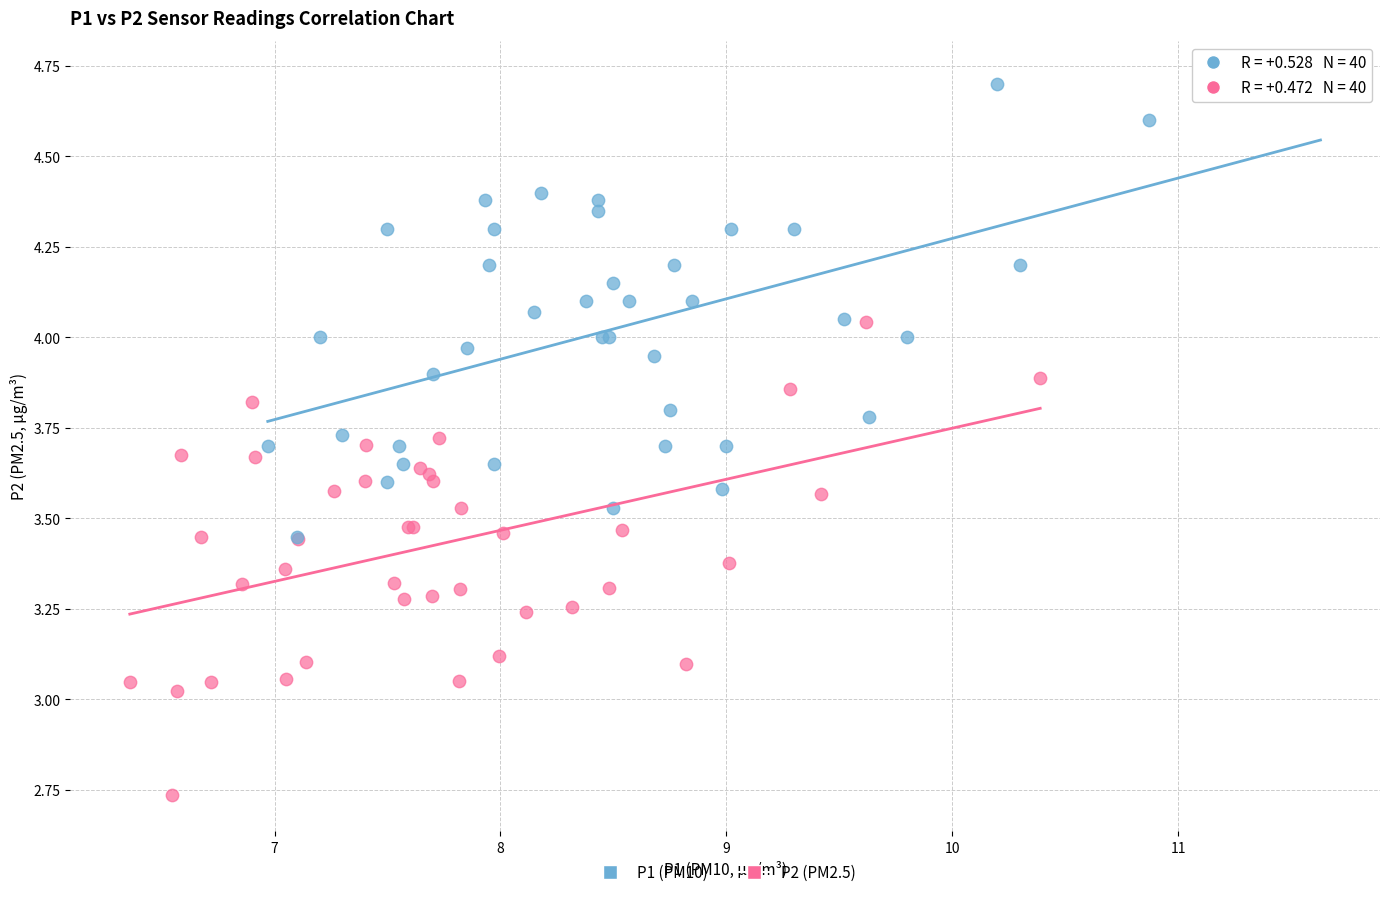

Which series reaches the maximum Y coordinate?

P1 (PM10)